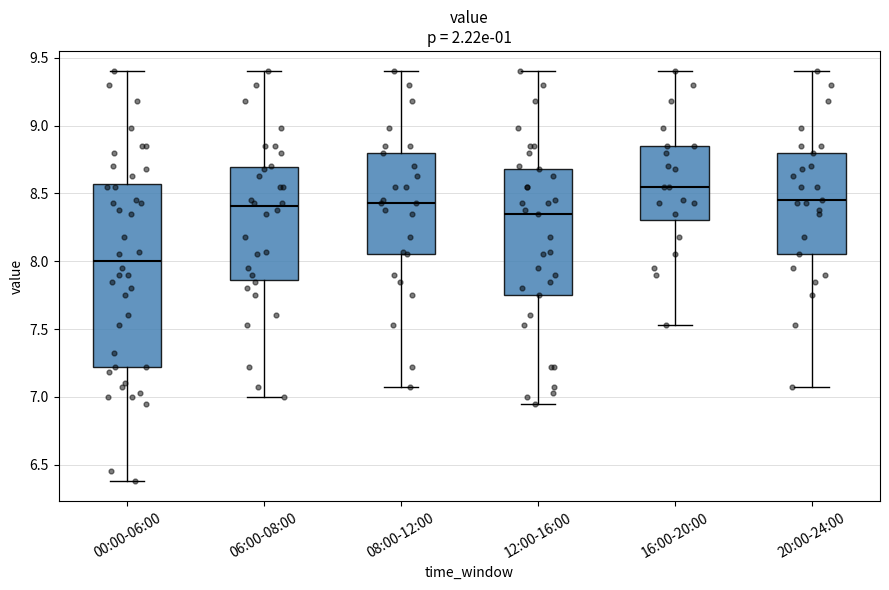

Reading left to right, transcribe this box plot: for each box, give where its median line is, the range the box spans, and where its two whiskers end, as read against the y-axis. The values are not printed on the chart, so give them approximately, as read against the axis.

00:00-06:00: median 8.00, box 7.20 to 8.55, whiskers 6.40 to 9.40
06:00-08:00: median 8.40, box 7.85 to 8.70, whiskers 7.00 to 9.40
08:00-12:00: median 8.45, box 8.05 to 8.80, whiskers 7.05 to 9.40
12:00-16:00: median 8.35, box 7.75 to 8.70, whiskers 6.95 to 9.40
16:00-20:00: median 8.55, box 8.30 to 8.85, whiskers 7.55 to 9.40
20:00-24:00: median 8.45, box 8.05 to 8.80, whiskers 7.05 to 9.40